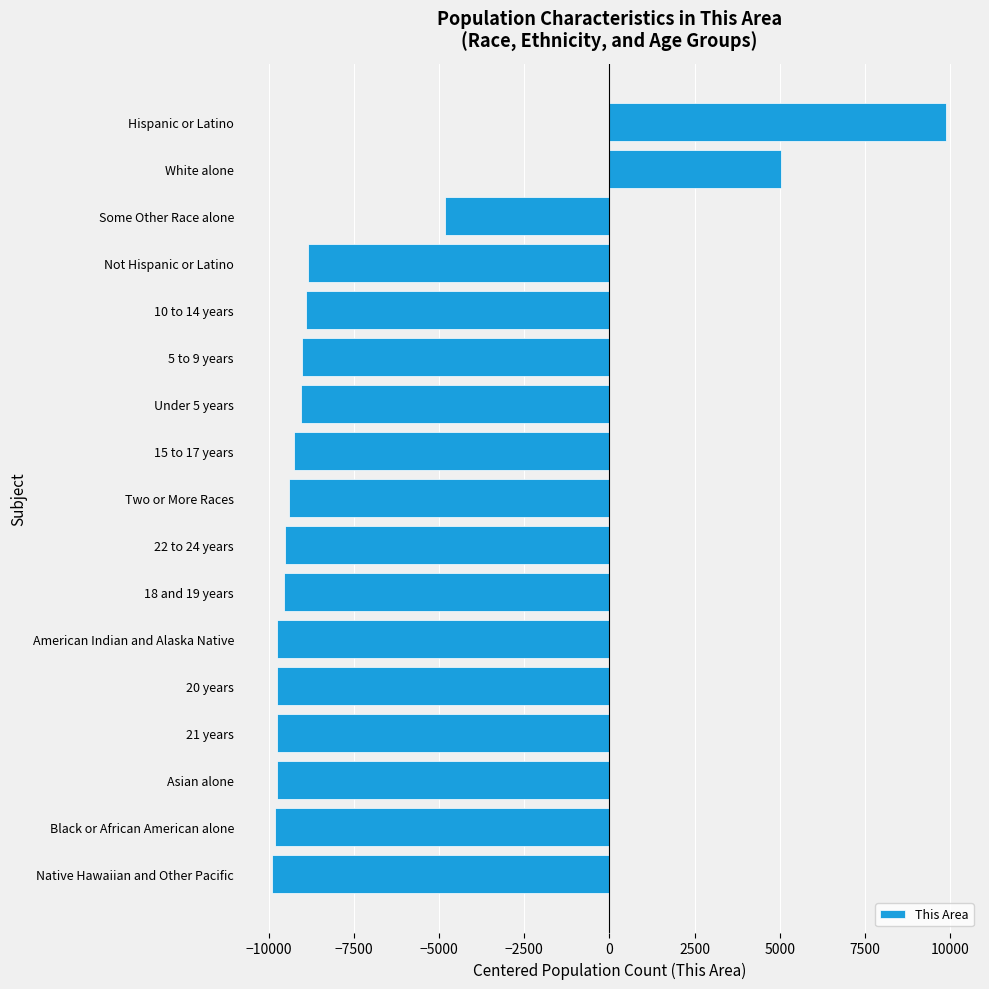

What is the difference between the second highest and minimum values?

14929.0